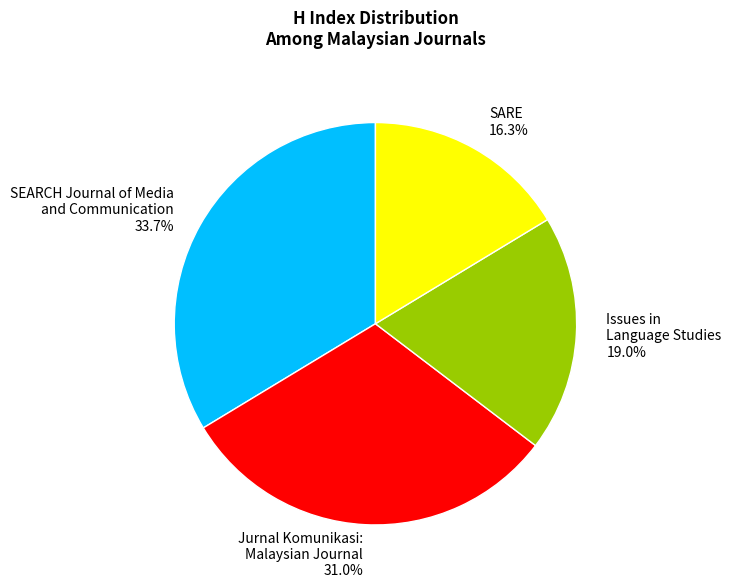

Rank the categories by value from highest to lowest.

SEARCH Journal of Media and Communication, Jurnal Komunikasi: Malaysian Journal, Issues in Language Studies, SARE